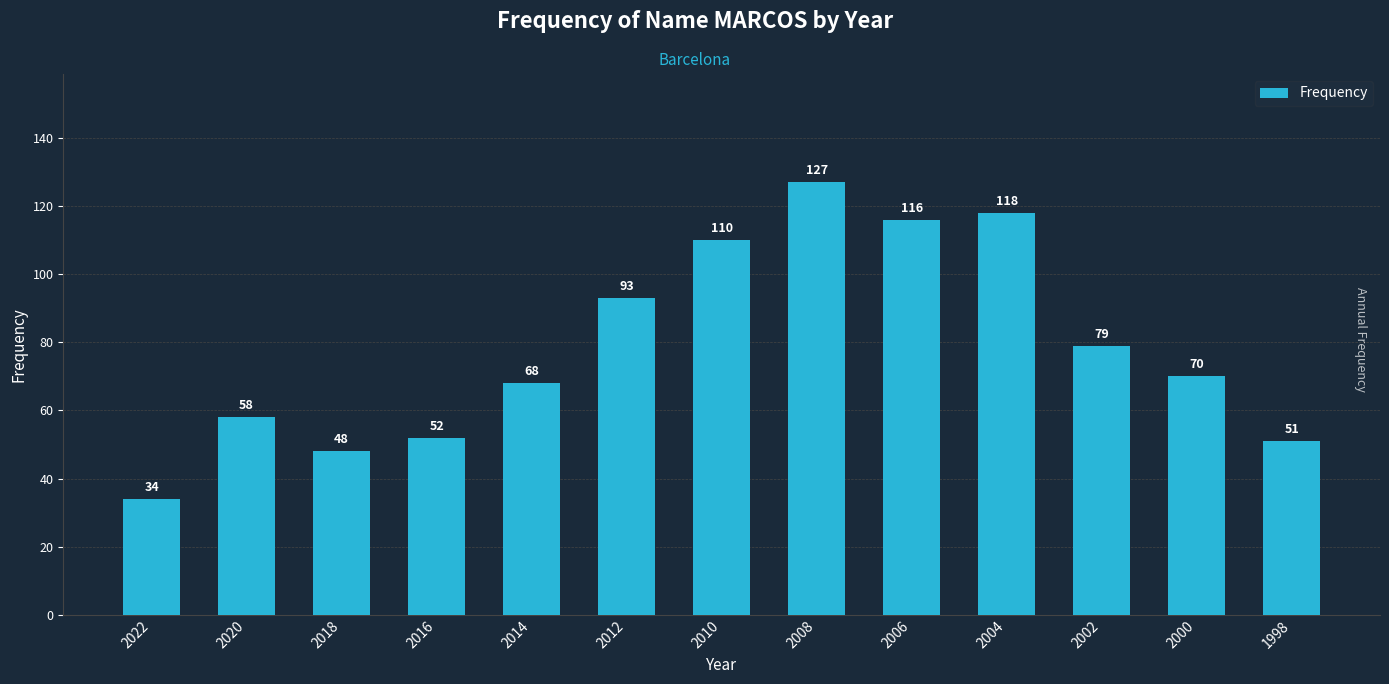

Rank the categories by value from highest to lowest.

2008, 2004, 2006, 2010, 2012, 2002, 2000, 2014, 2020, 2016, 1998, 2018, 2022